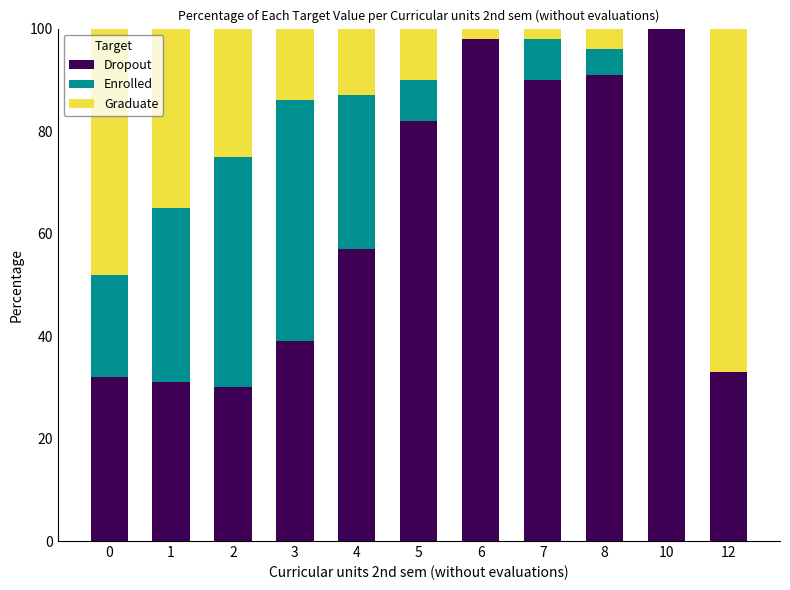

True or false: Dropout has a value of 39 at 3.

True